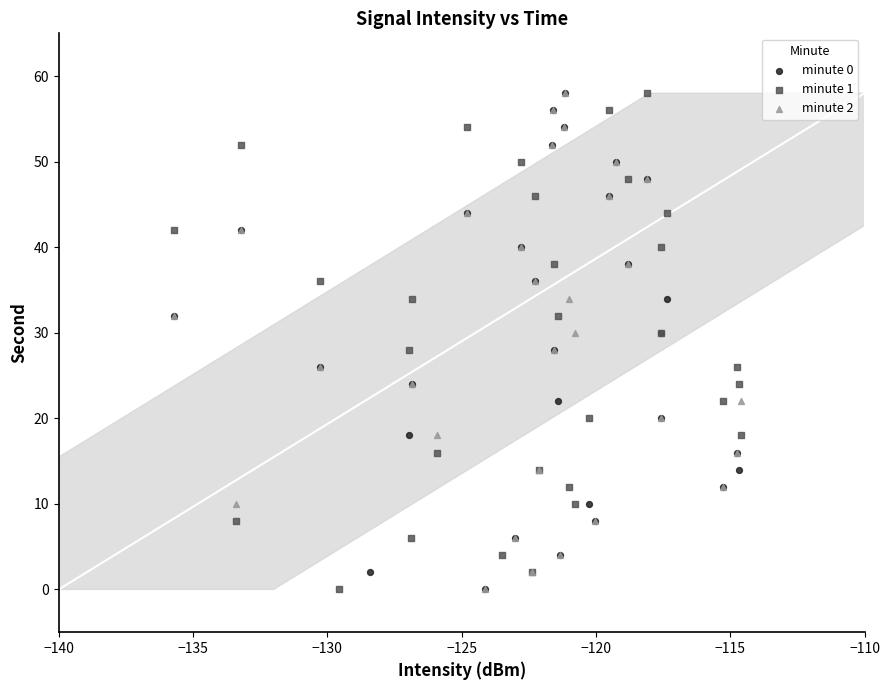

What are all the series names shown in the legend?

minute 0, minute 1, minute 2